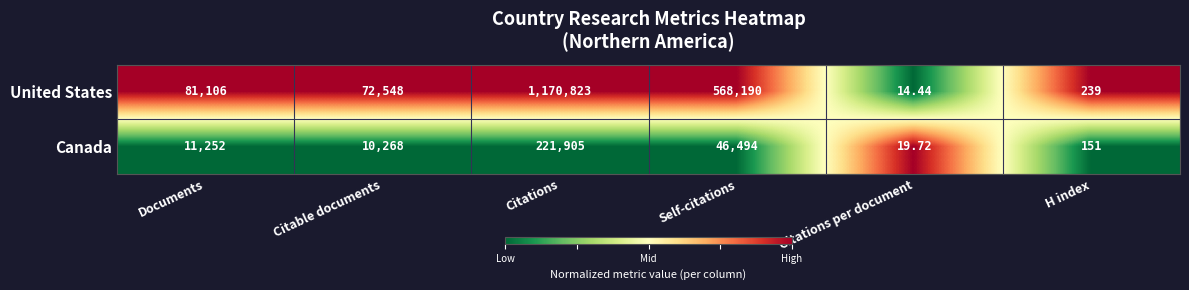

Which series has the largest range (max minus min)?

United States